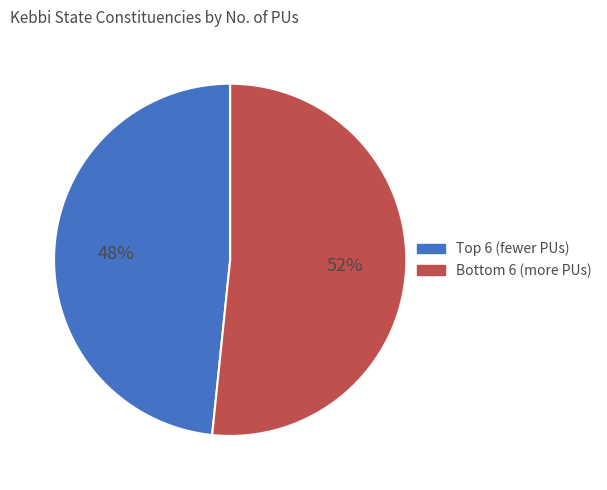

To the nearest percent, what is the average slice percentage?

50%